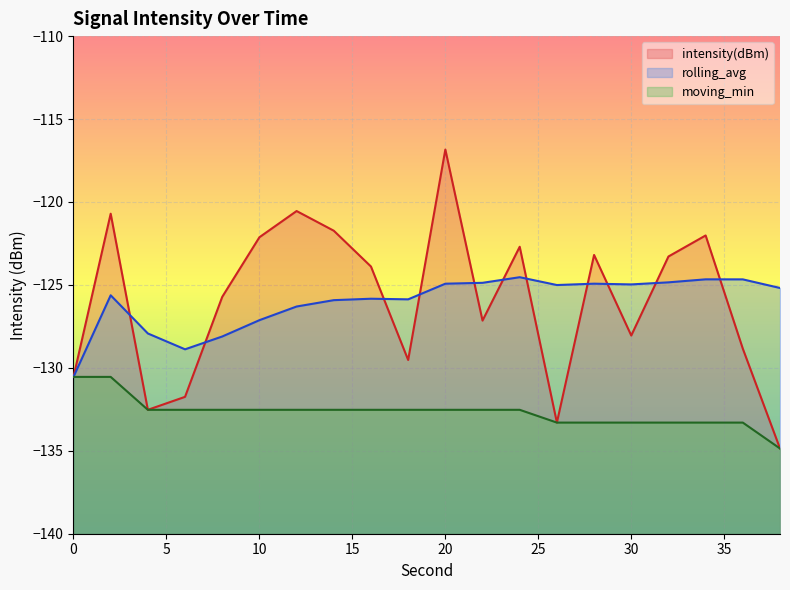

What is the difference between the moving_min values at 22 and 32?

0.8